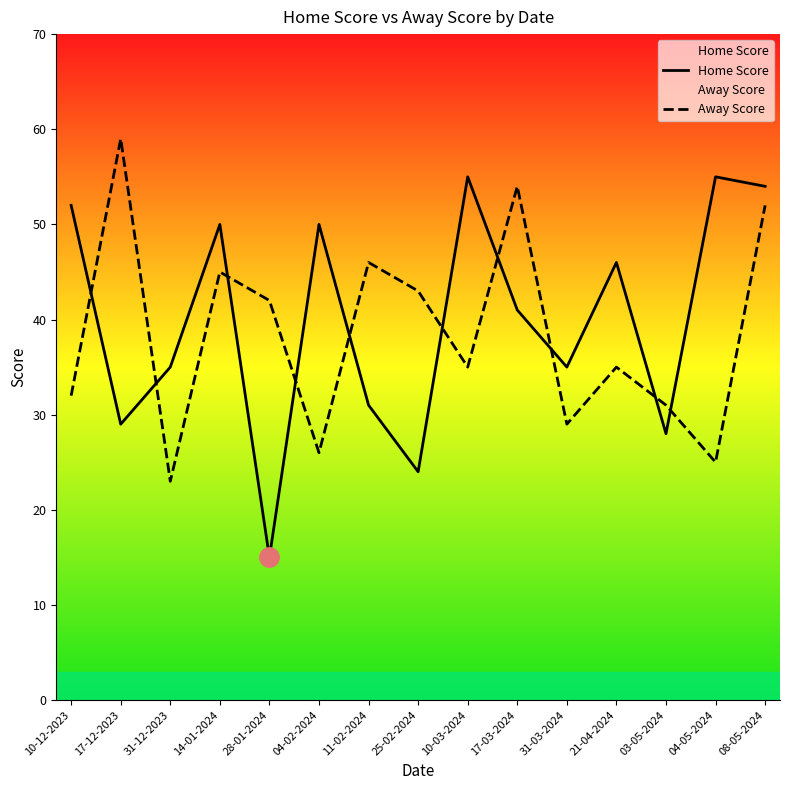

At how many categories does at least one series exceed 25?

15